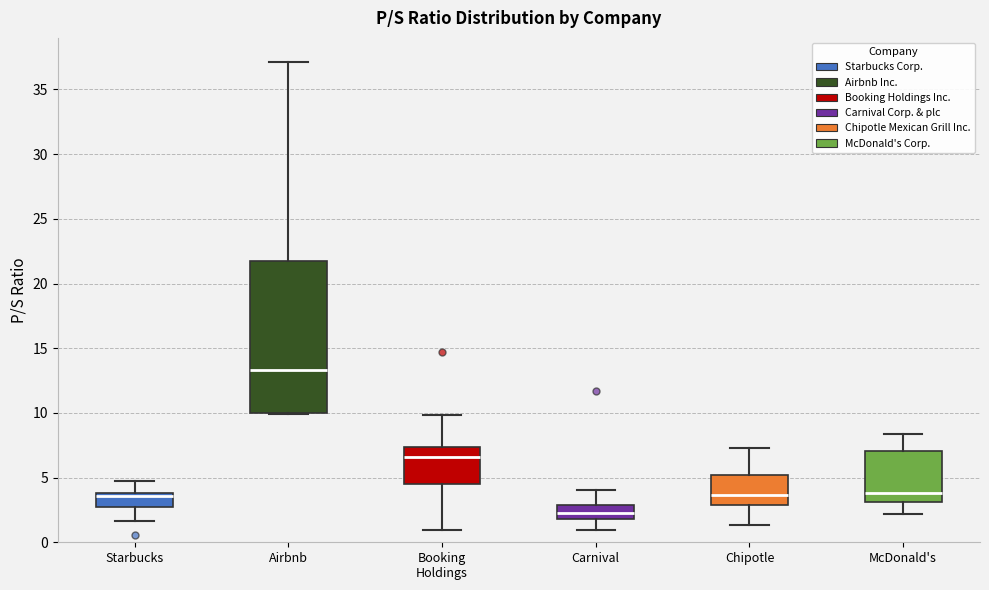

Where does the upper whisker of the box for Chipotle end on the y-axis? The values are not printed on the chart, so give them approximately, as read against the axis.

7.5